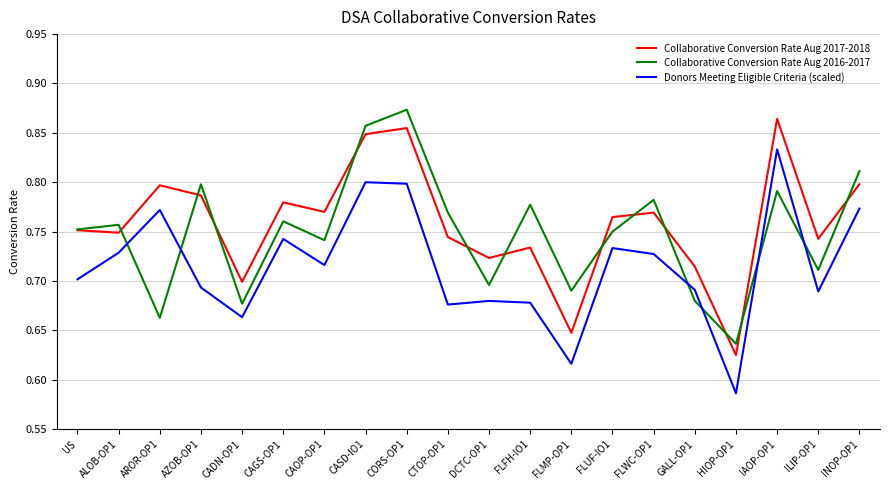

At which category is the sum across all series the highest?

CORS-OP1